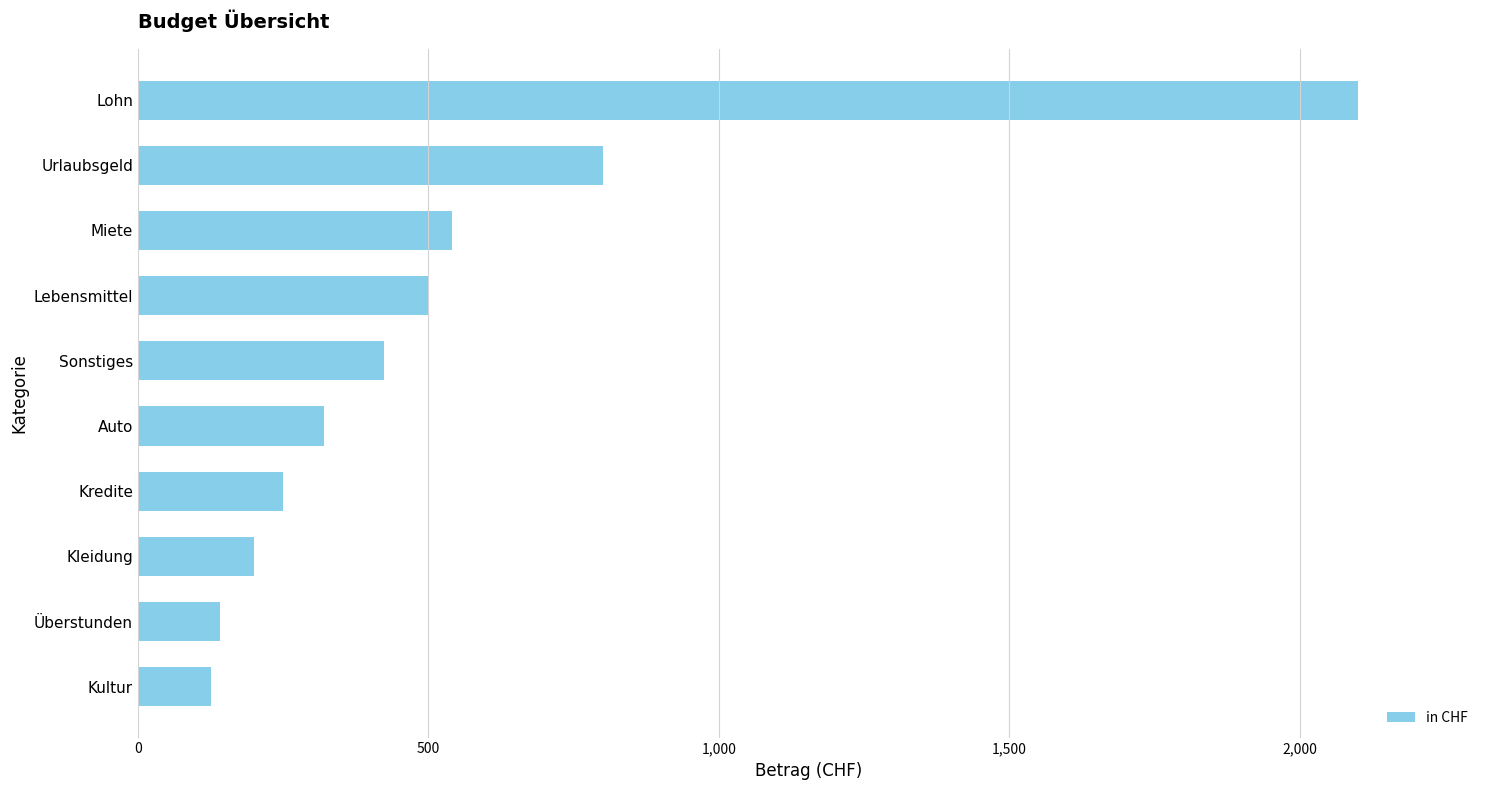

How many distinct data groups are displayed?

1